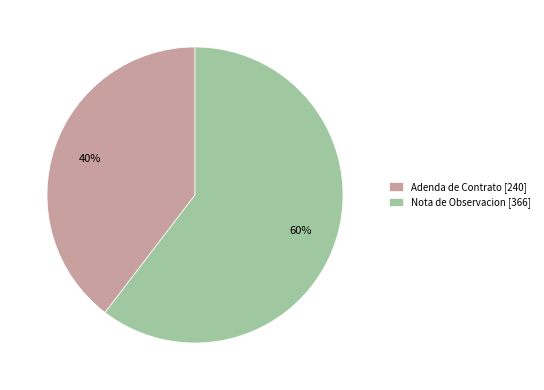

True or false: Nota de Observacion [366] accounts for 73% of the total.

False